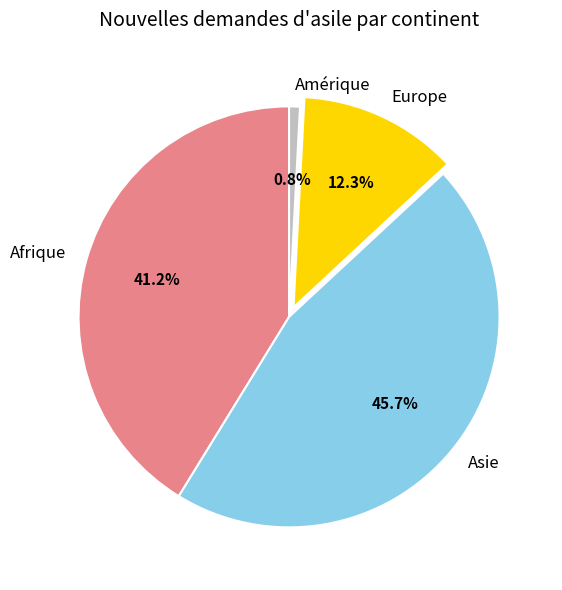

Is it true that Asie is 34% of the pie?

False